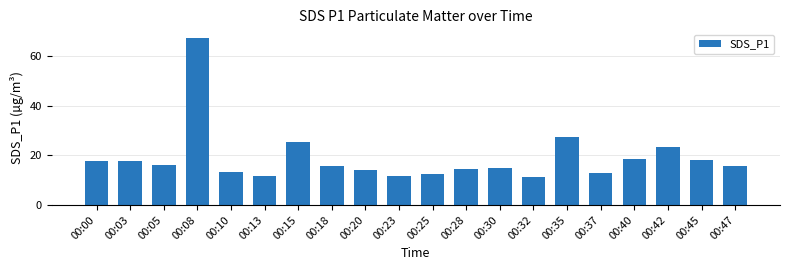

Which has a higher value, 00:20 or 00:08?

00:08